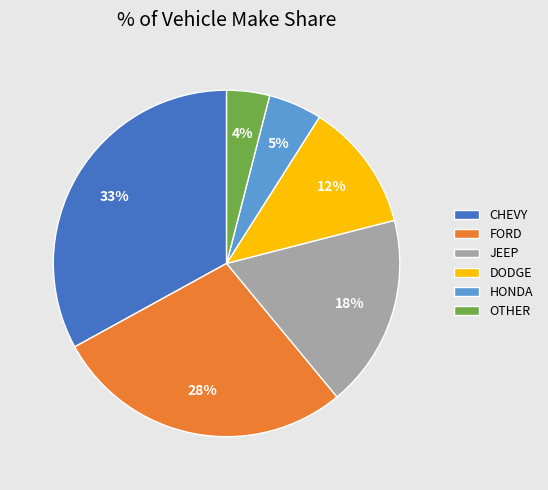

How many segments does this pie chart have?

6